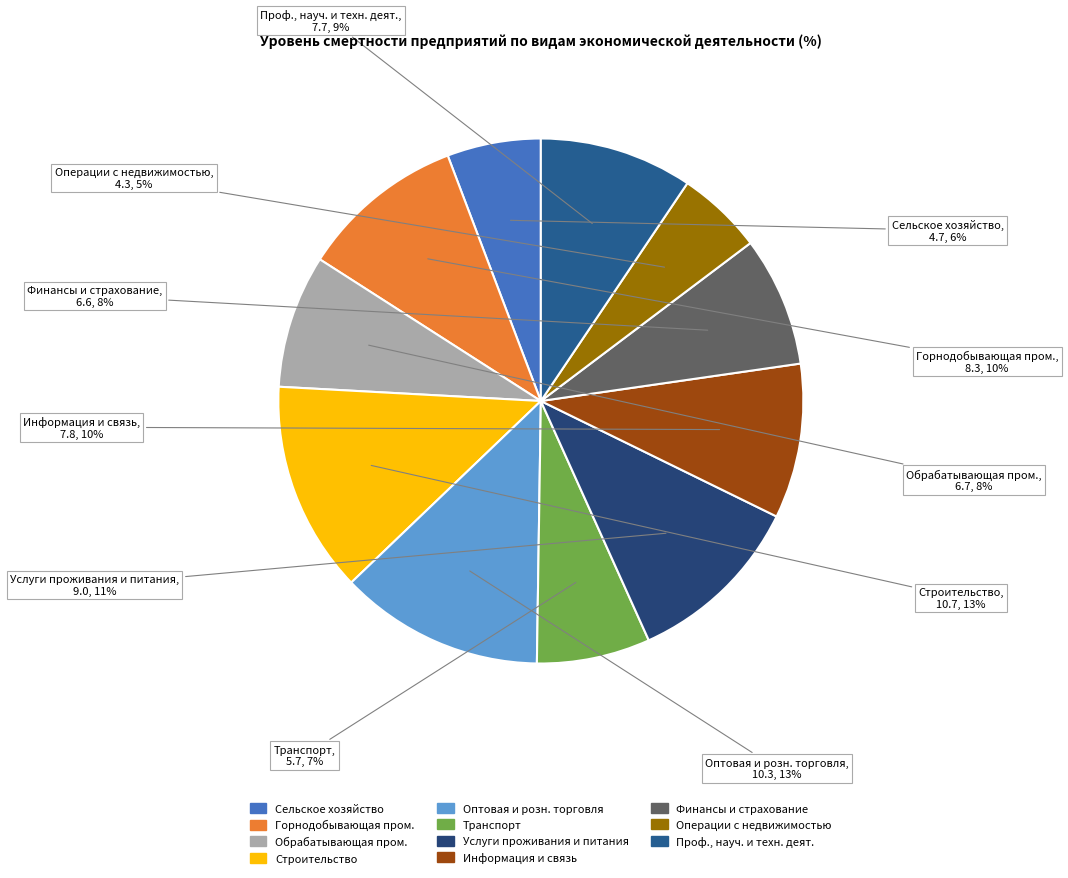

Count the number of slices in the pie.

11